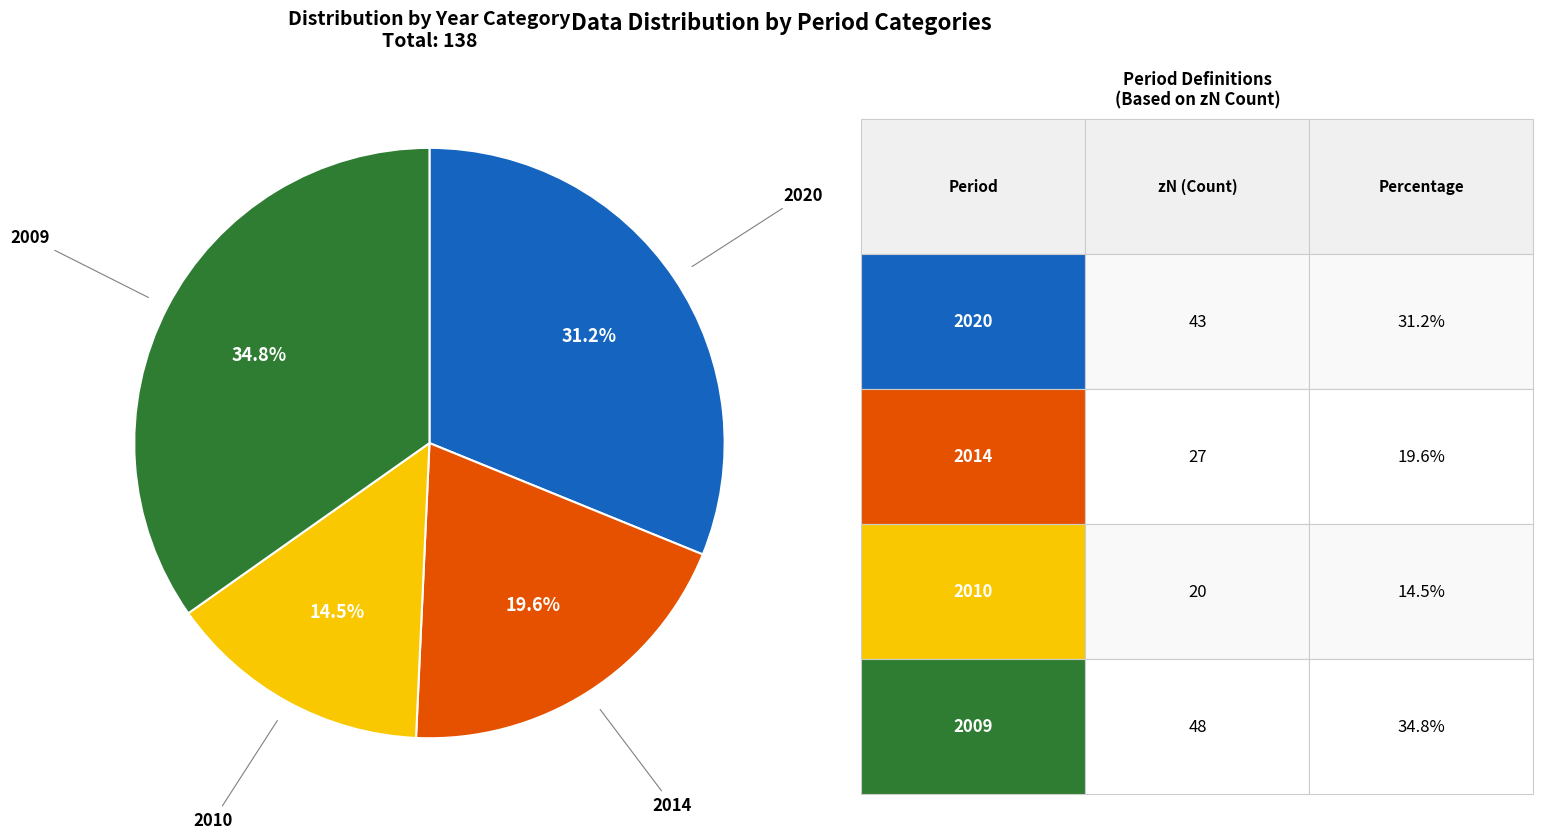

What is the total percentage of 2009 and 2010?

49.3%